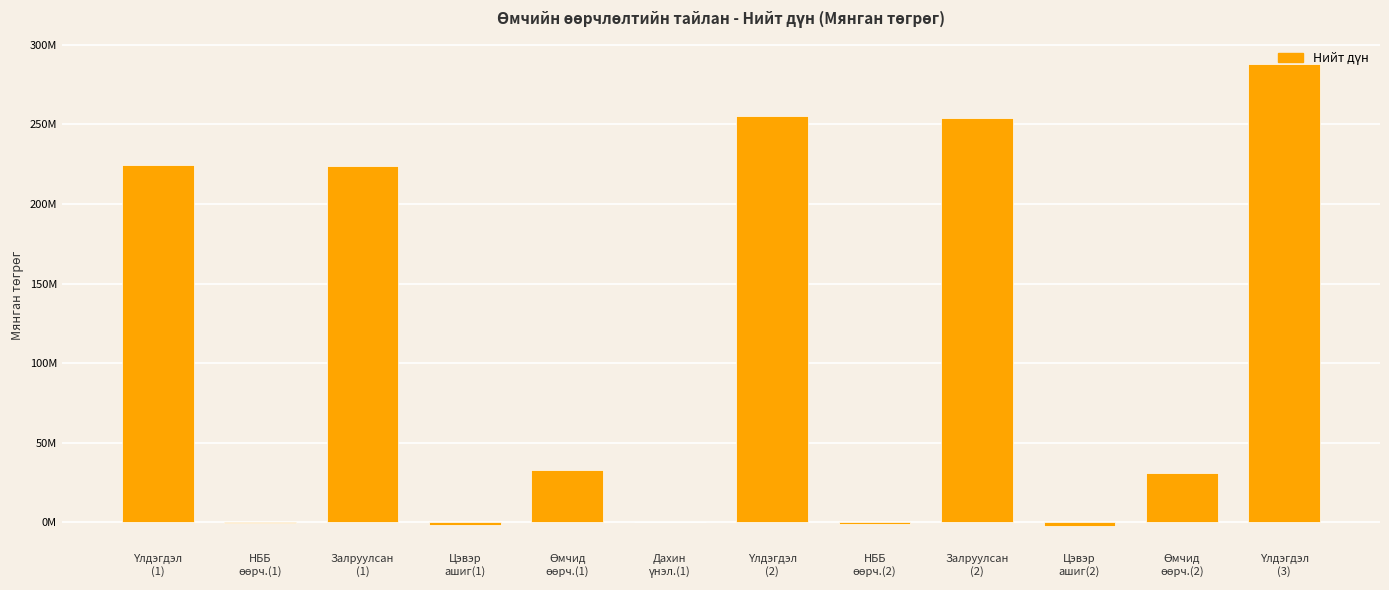

Between НББ
өөрч.(2) and НББ
өөрч.(1), which is larger?

НББ
өөрч.(1)